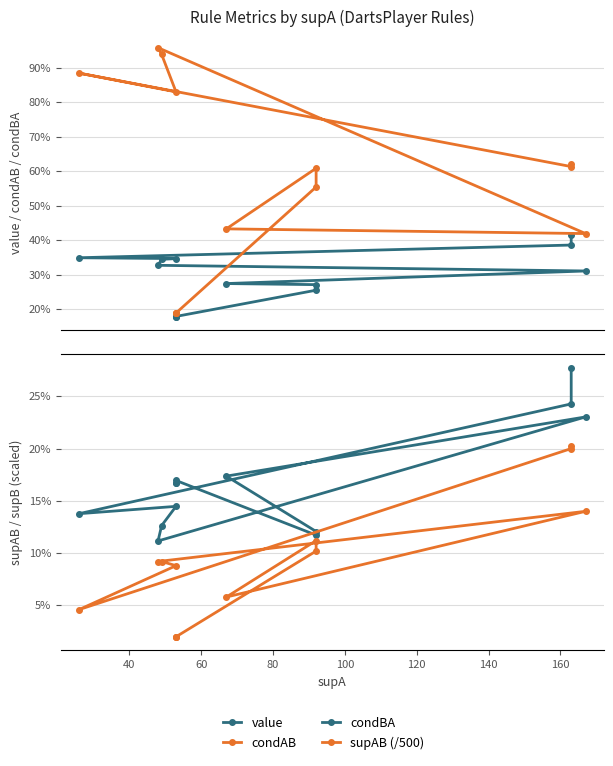

What is the difference between the maximum and minimum values in the supAB (/500) series?

0.2